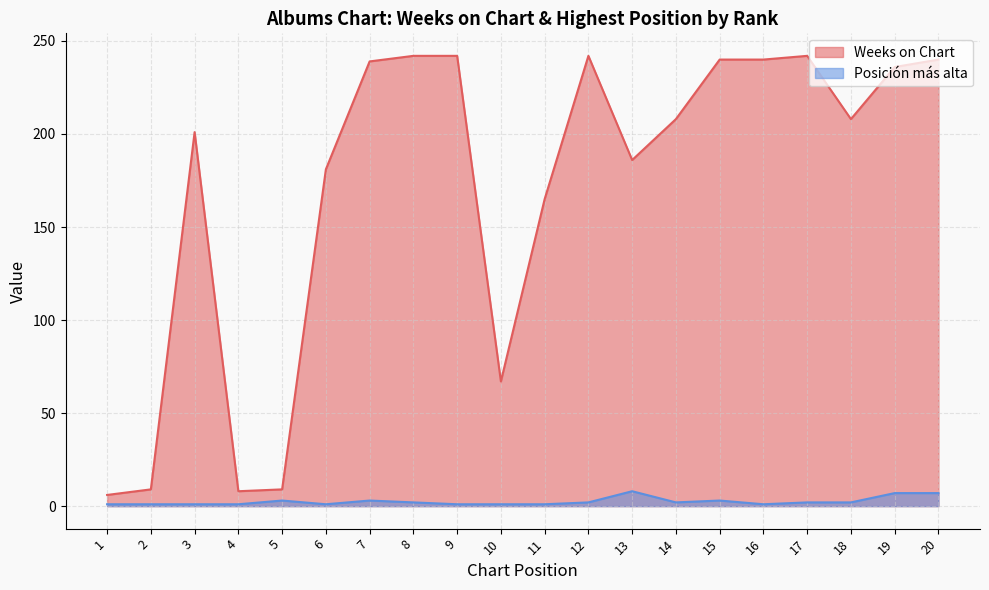

True or false: Weeks on Chart and Posición más alta cross at least once.

False